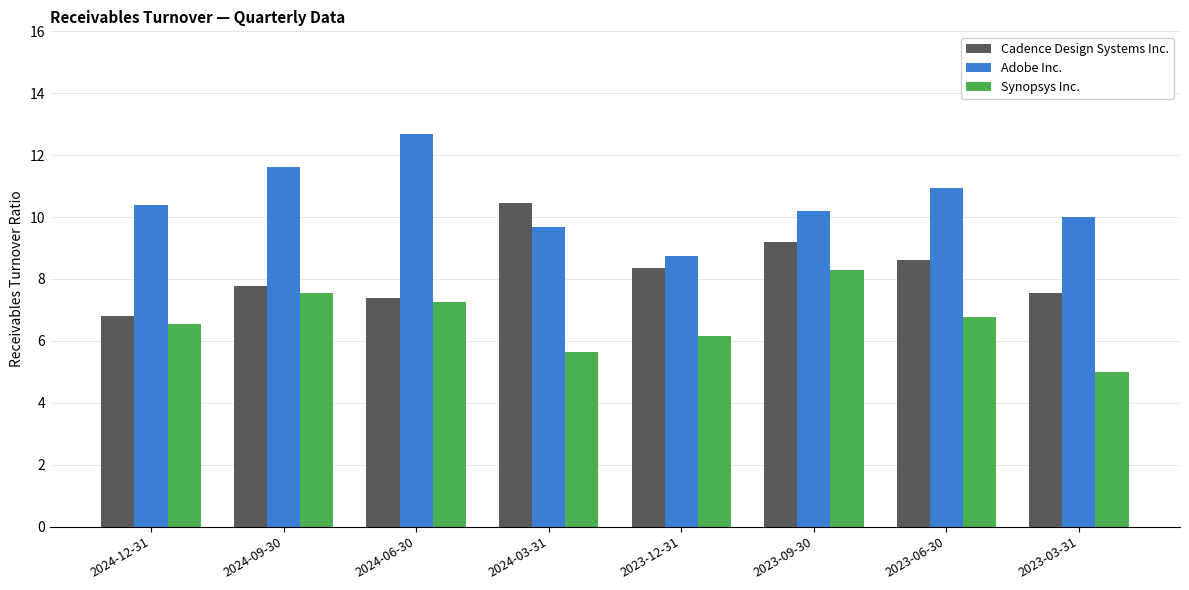

How many distinct data groups are displayed?

3